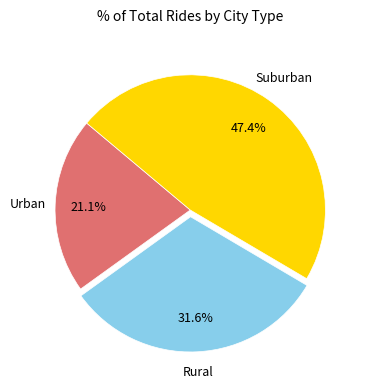

Is there any slice that represents more than half of the pie?

No